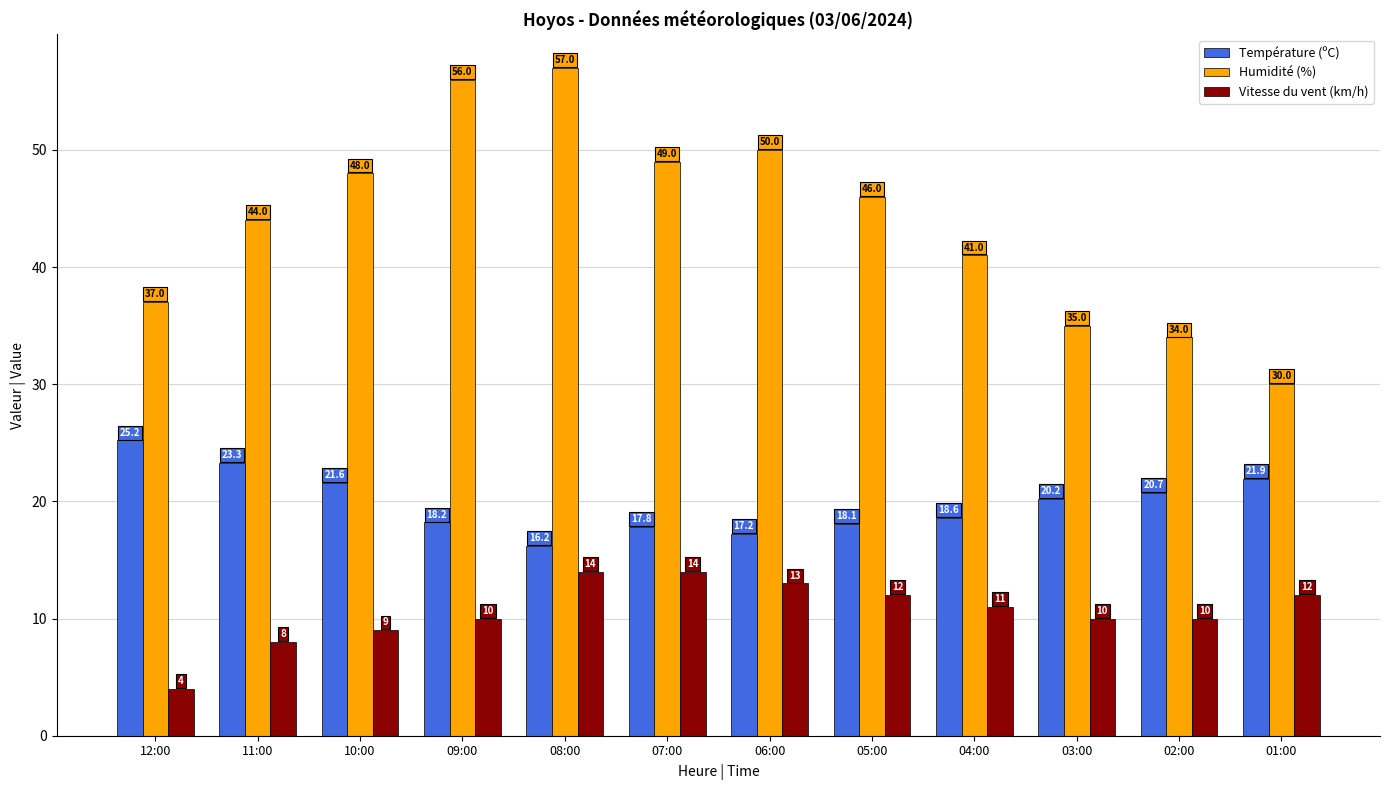

What position from the right is 12:00?

12